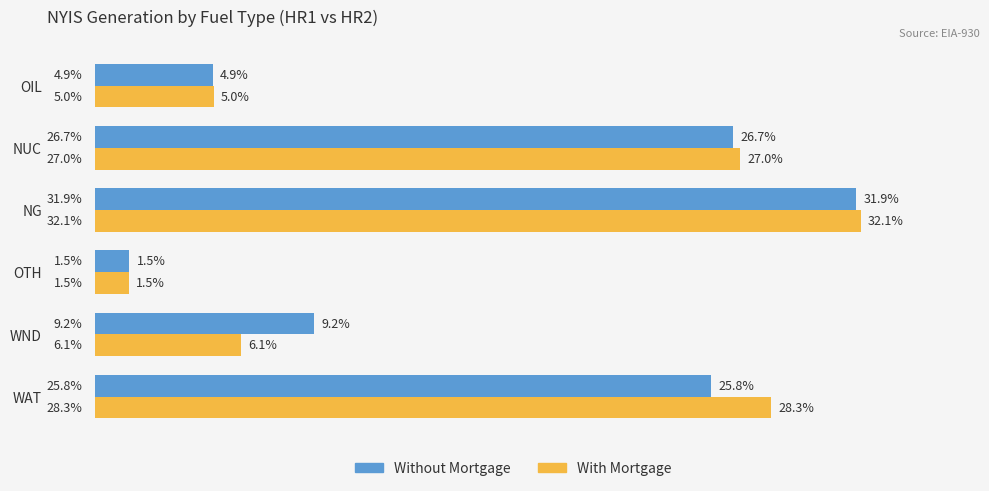

List the series in order of their peak value, highest first.

With Mortgage, Without Mortgage